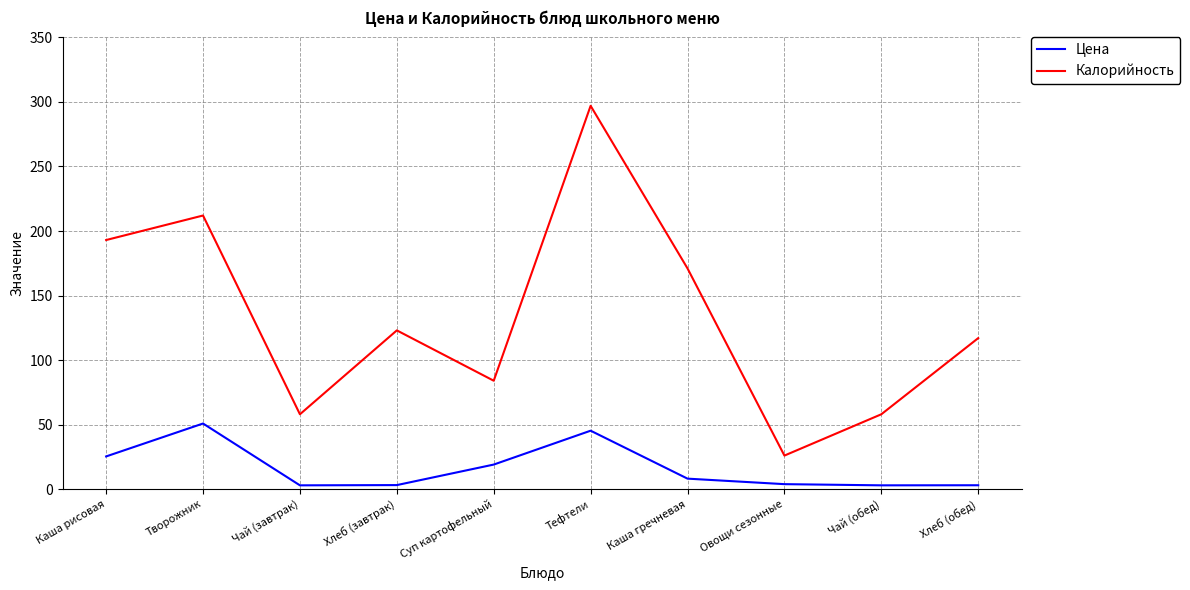

Where is the first local maximum for Калорийность?

Творожник